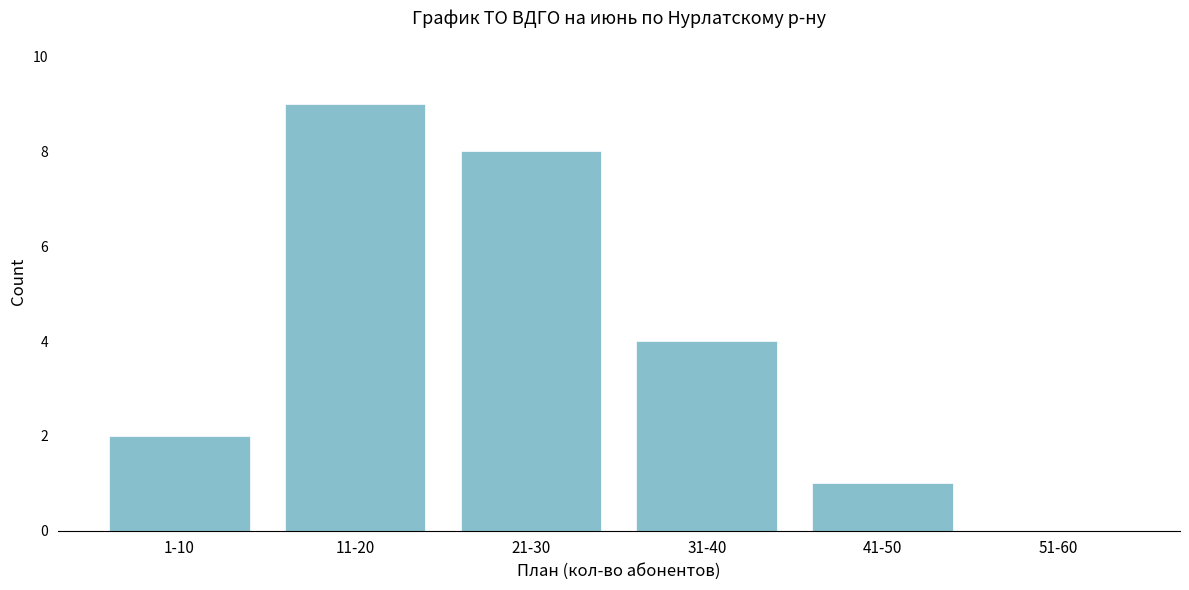

Reading left to right, list all the values displayed in this chart.

1-10=2	11-20=9	21-30=8	31-40=4	41-50=1	51-60=0